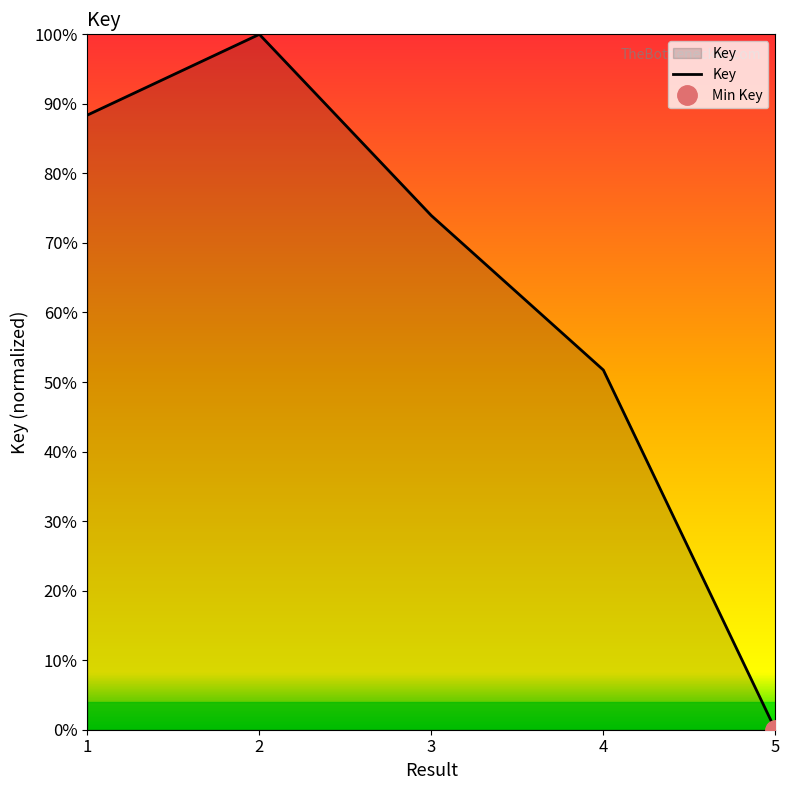

List the labels in order of value, largest first.

2, 1, 3, 4, 5